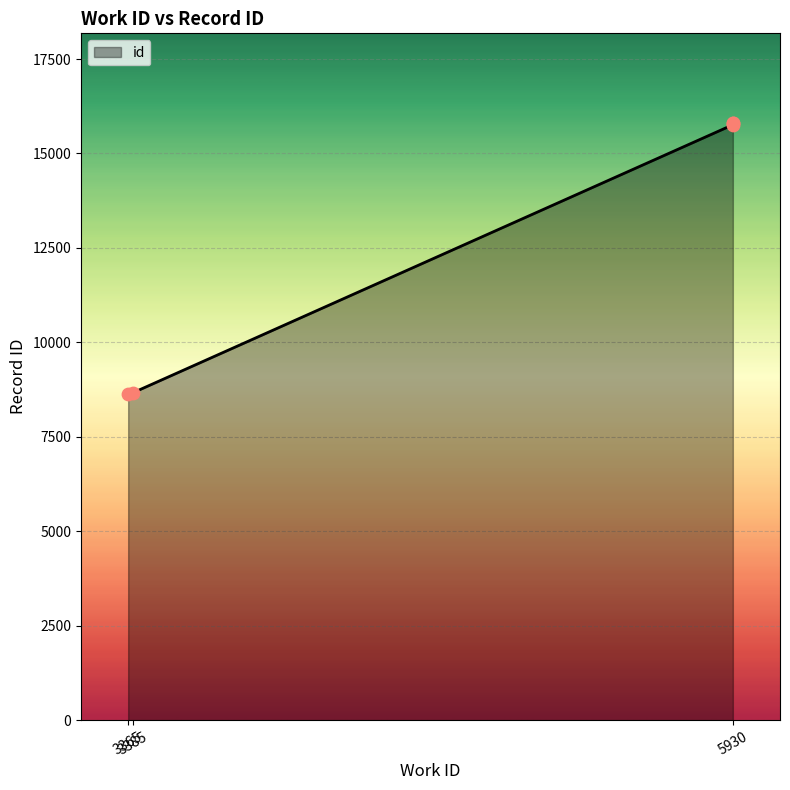

Between 5930 and 3365, which is larger?

5930